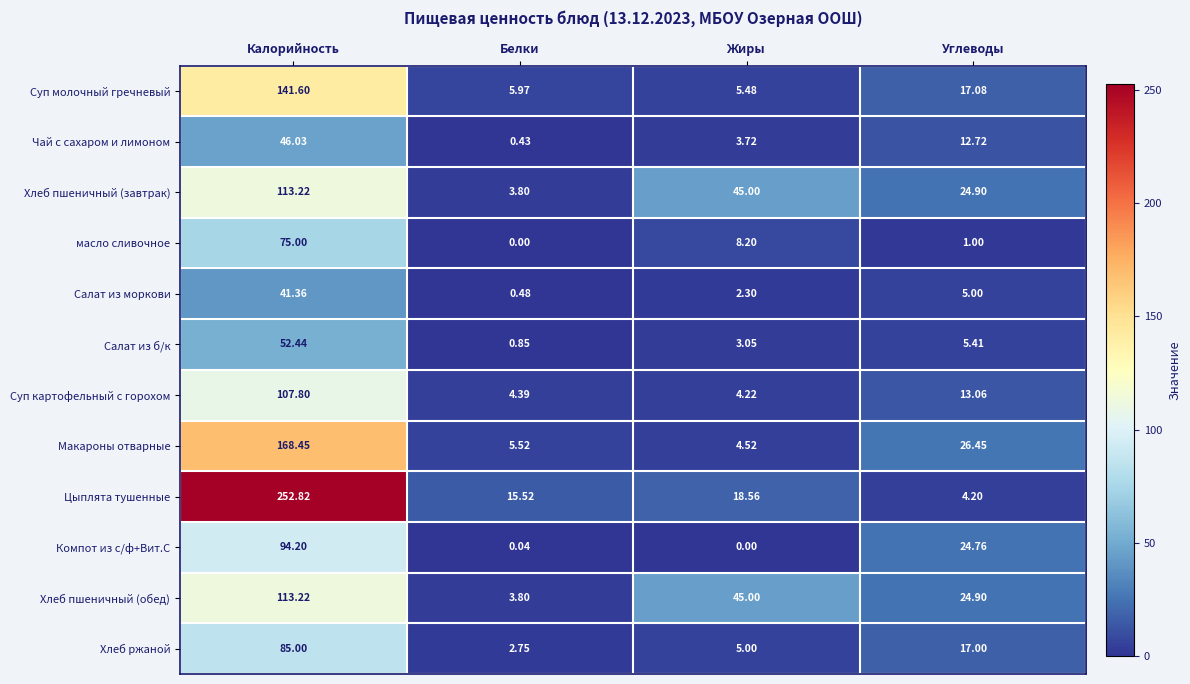

Which series has the largest total across all categories?

Цыплята тушенные